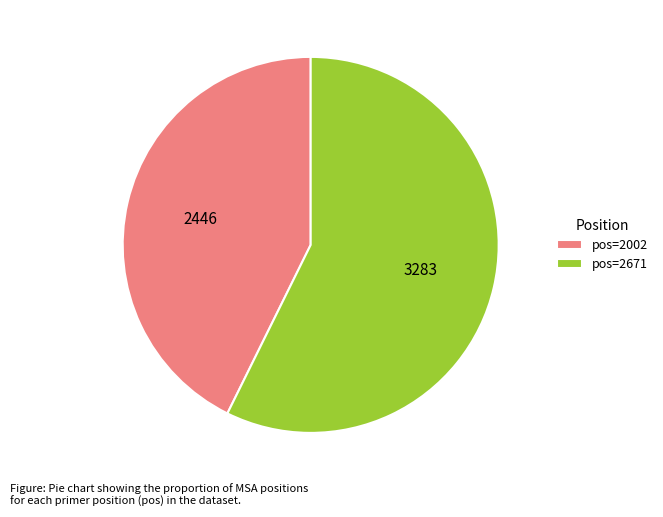

Which has a higher value, pos=2002 or pos=2671?

pos=2671